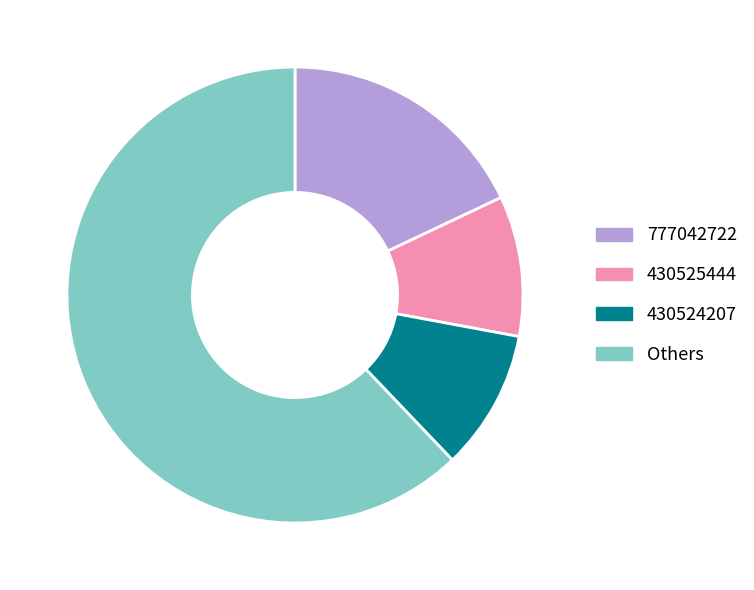

Is there any slice that represents more than half of the pie?

Yes